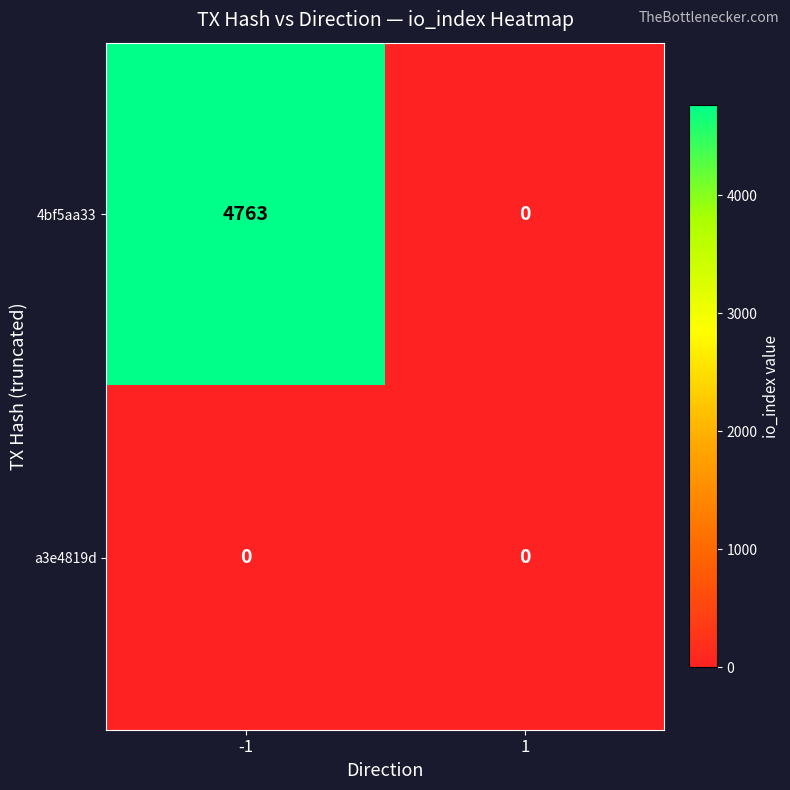

Reading left to right, extract all data points from this chart.

4bf5aa33: -1=4763	1=0
a3e4819d: -1=0	1=0